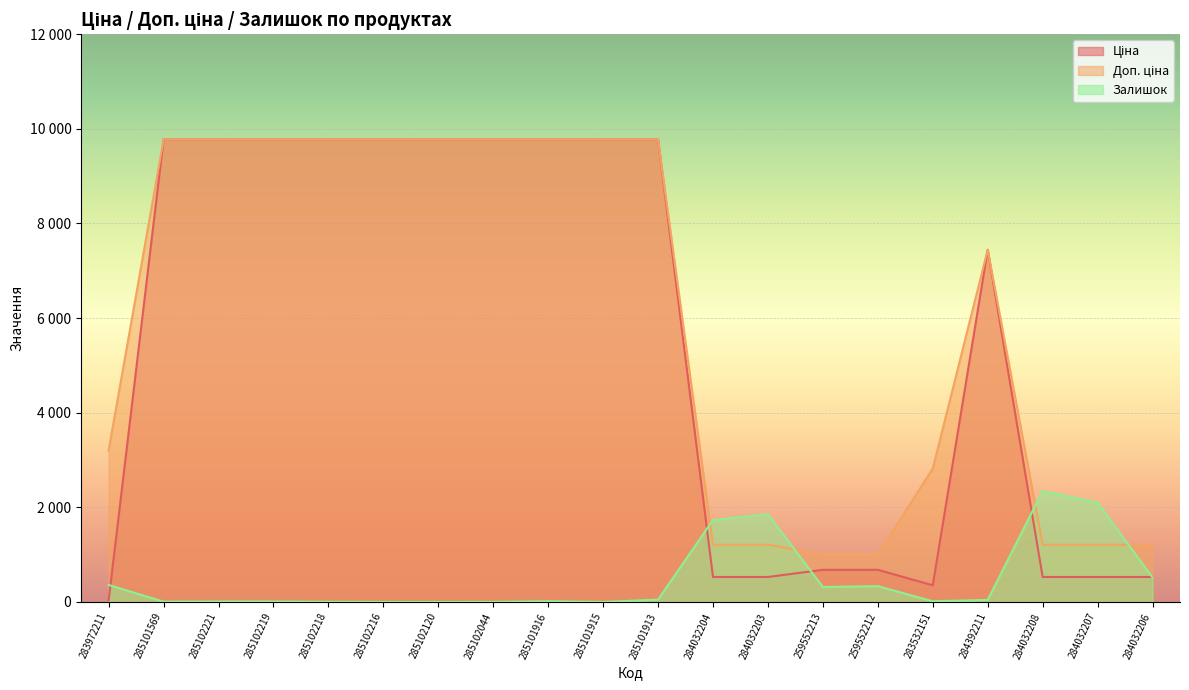

True or false: Ціна and Доп. ціна intersect in this chart.

False